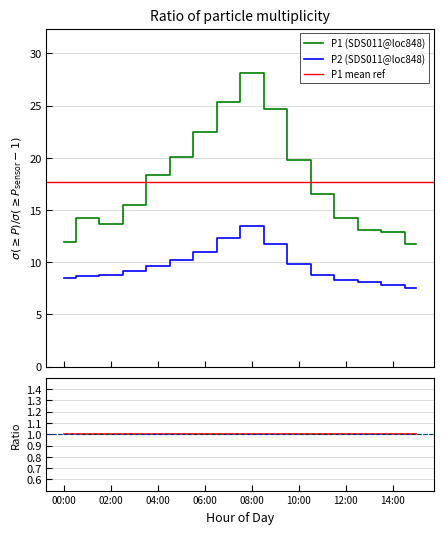

What is the difference between the maximum and minimum values in the P2 series?

5.9